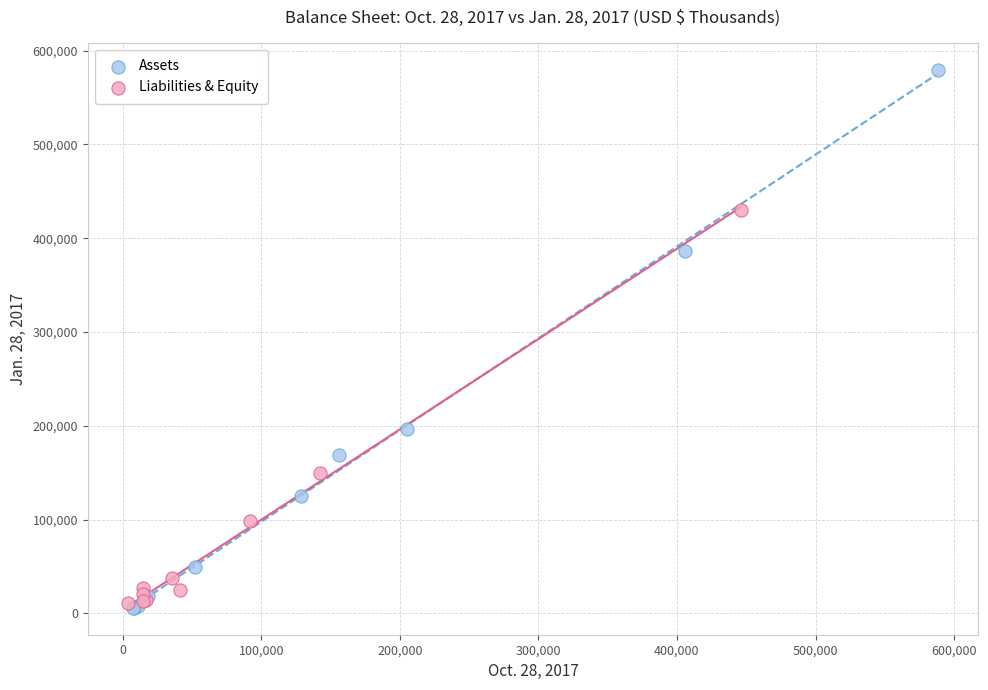

Which series has the largest Y range (max minus min)?

Assets